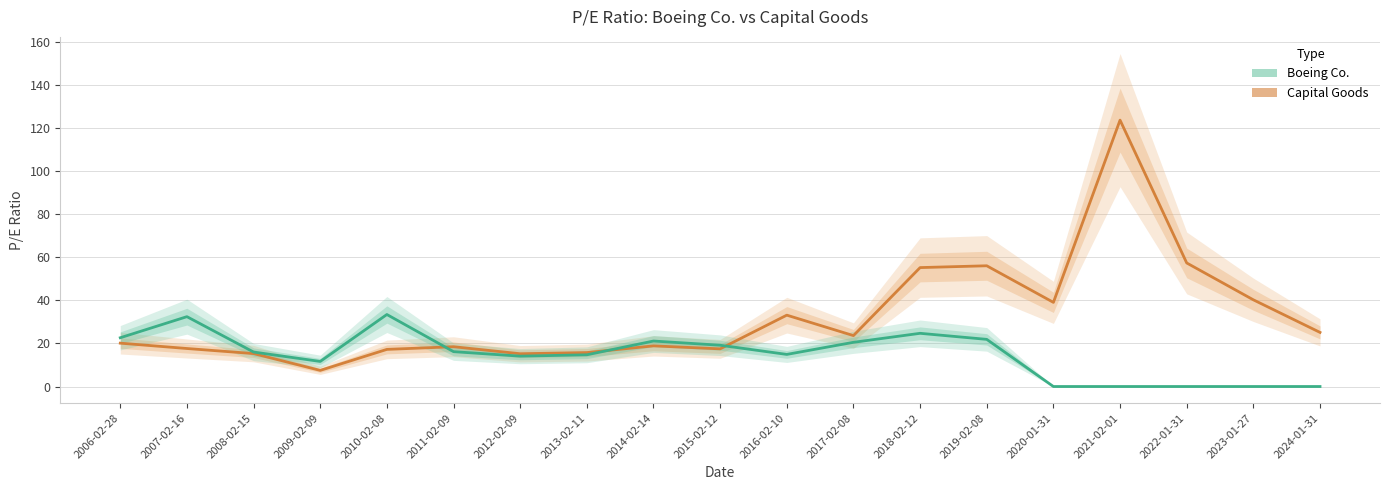

Between 2019-02-08 and 2024-01-31, which is larger?

2019-02-08